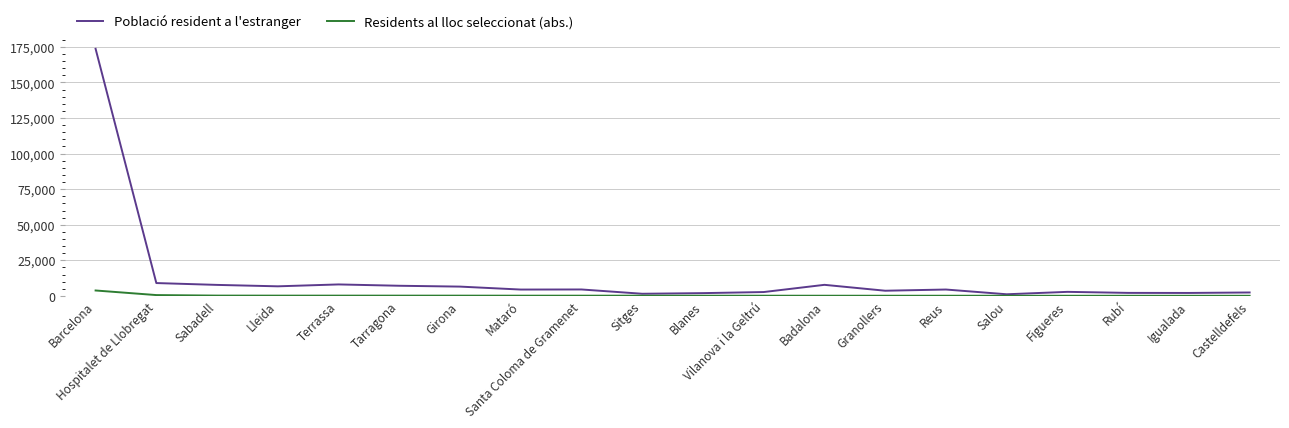

At which category does the chart reach its peak across all series?

Barcelona